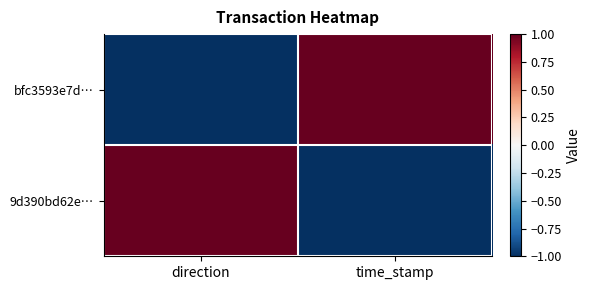

Reading left to right, list all the values displayed in this chart.

bfc3593e7d…: direction=-1	time_stamp=1
9d390bd62e…: direction=1	time_stamp=-1